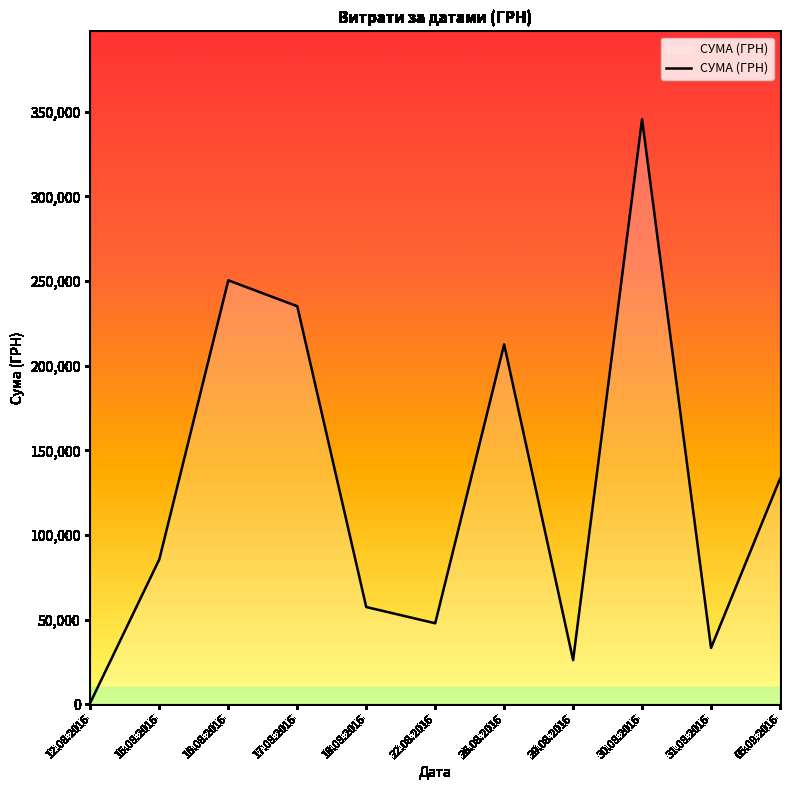

The chart shows a value of 85650.0 at 15.08.2016. True or false?

True